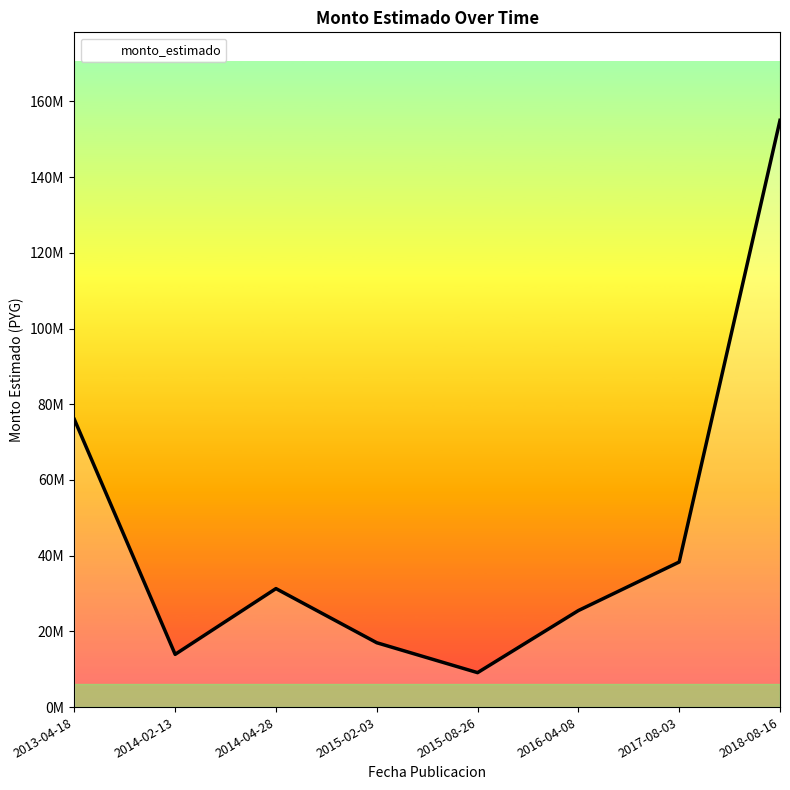

Does the chart have visible grid lines?

No